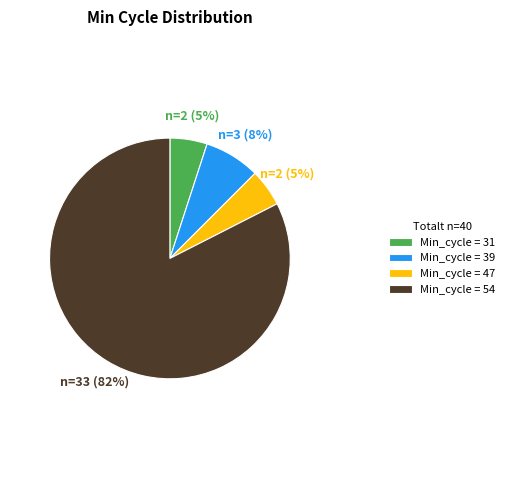

Do Min_cycle = 39 and Min_cycle = 54 together represent more than half of the pie?

Yes